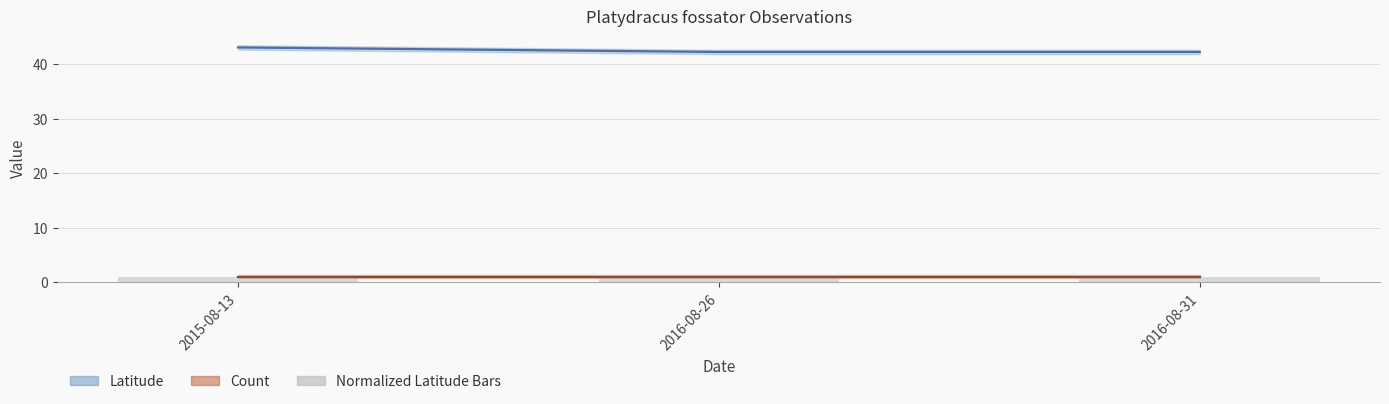

List the labels in order of value, smallest first.

2016-08-31, 2016-08-26, 2015-08-13